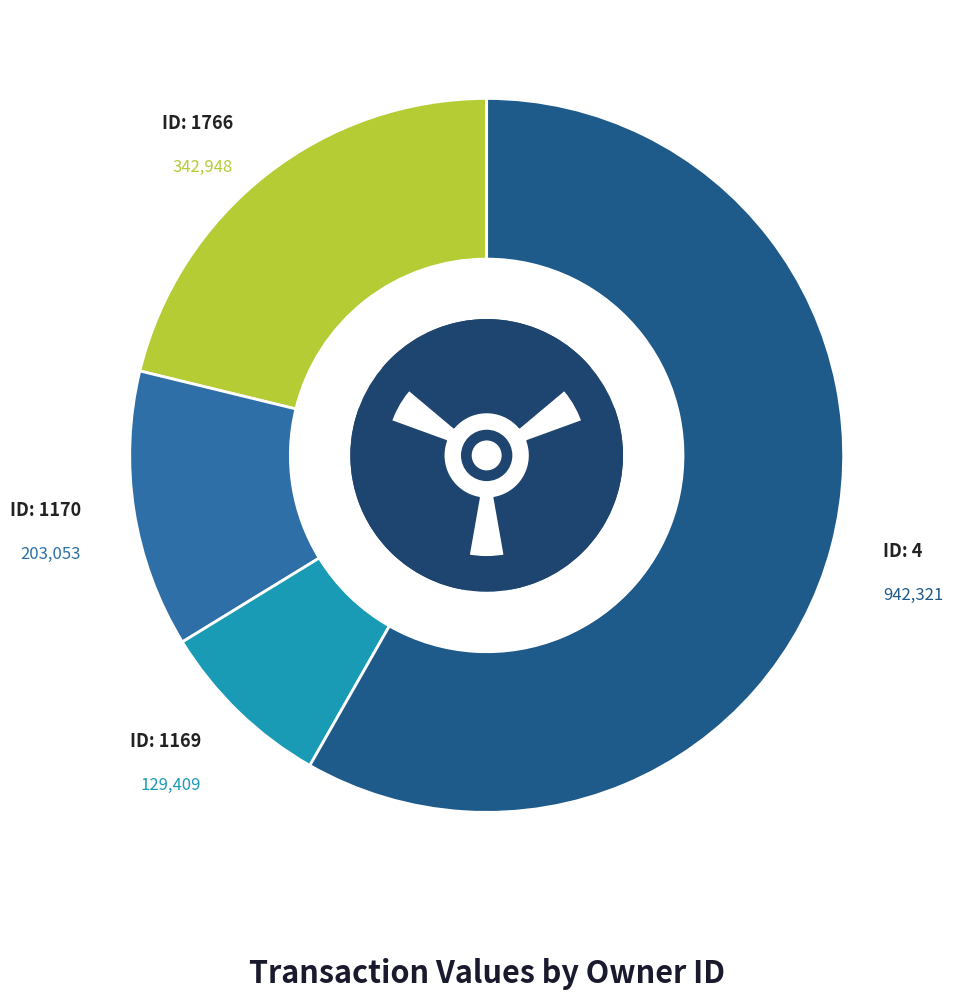

What portion of the pie excludes 1170?

87.4%